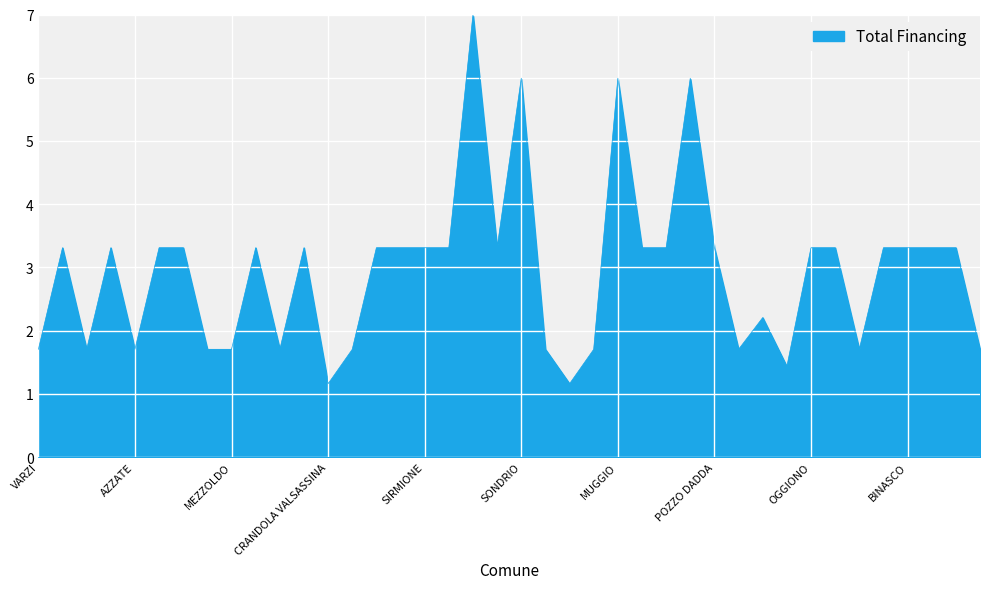

What is the minimum value shown in the chart?

1.2